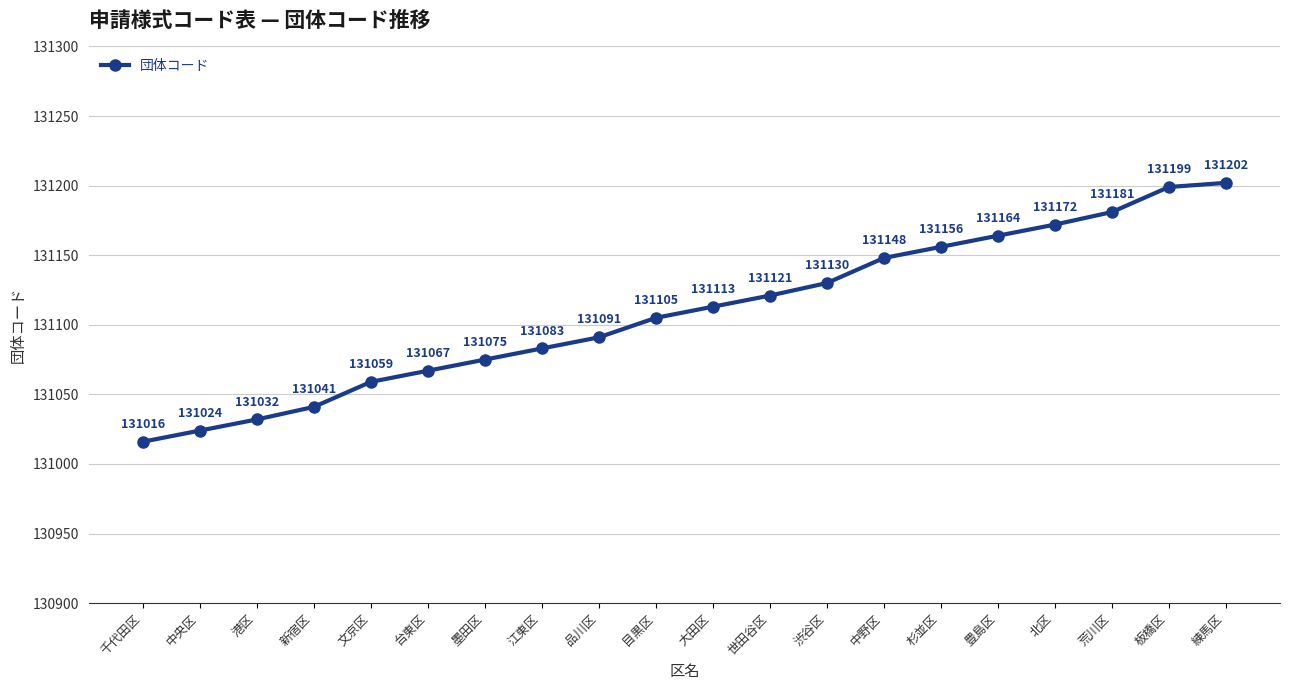

The value at 豊島区 is 131164. True or false?

True